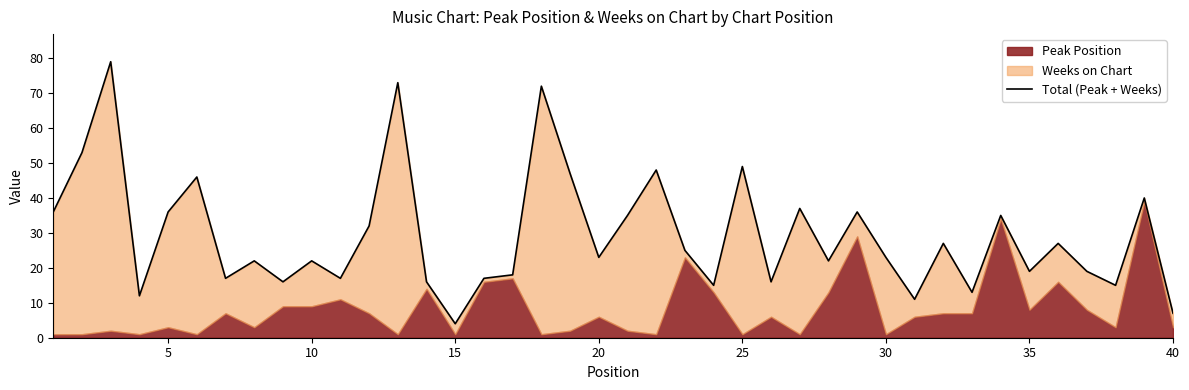

How many interior local valleys (lower than both neighbors) does the data have?

13